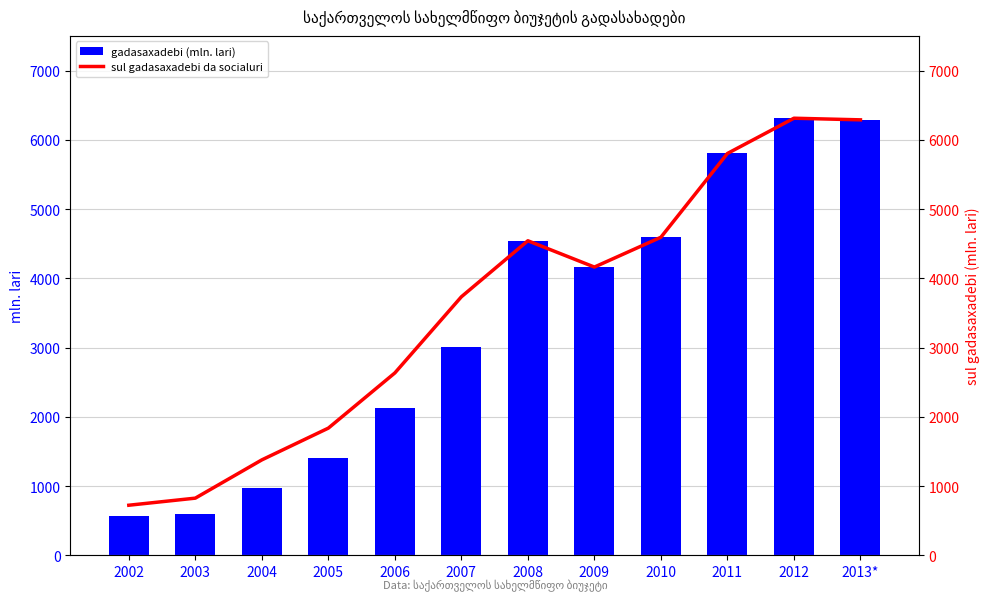

List the labels in order of gadasaxadebi (mln. lari) value, largest first.

2012, 2013*, 2011, 2010, 2008, 2009, 2007, 2006, 2005, 2004, 2003, 2002